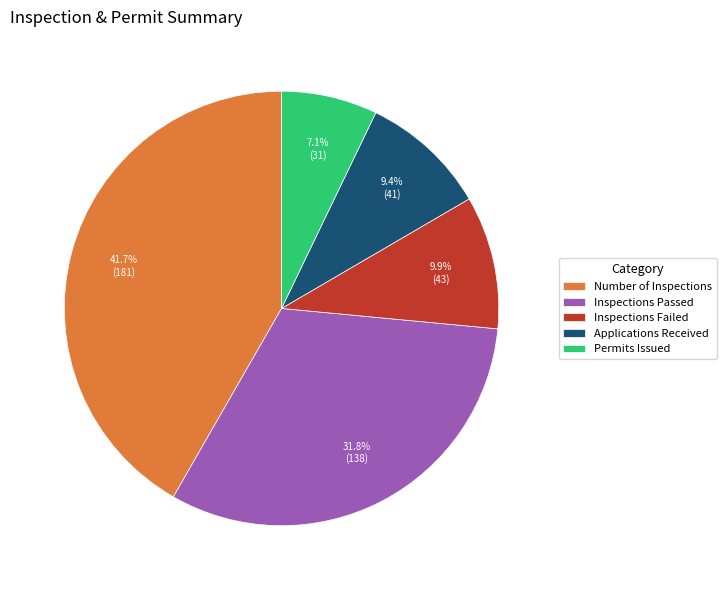

What percentage is NOT represented by Applications Received?

90.6%